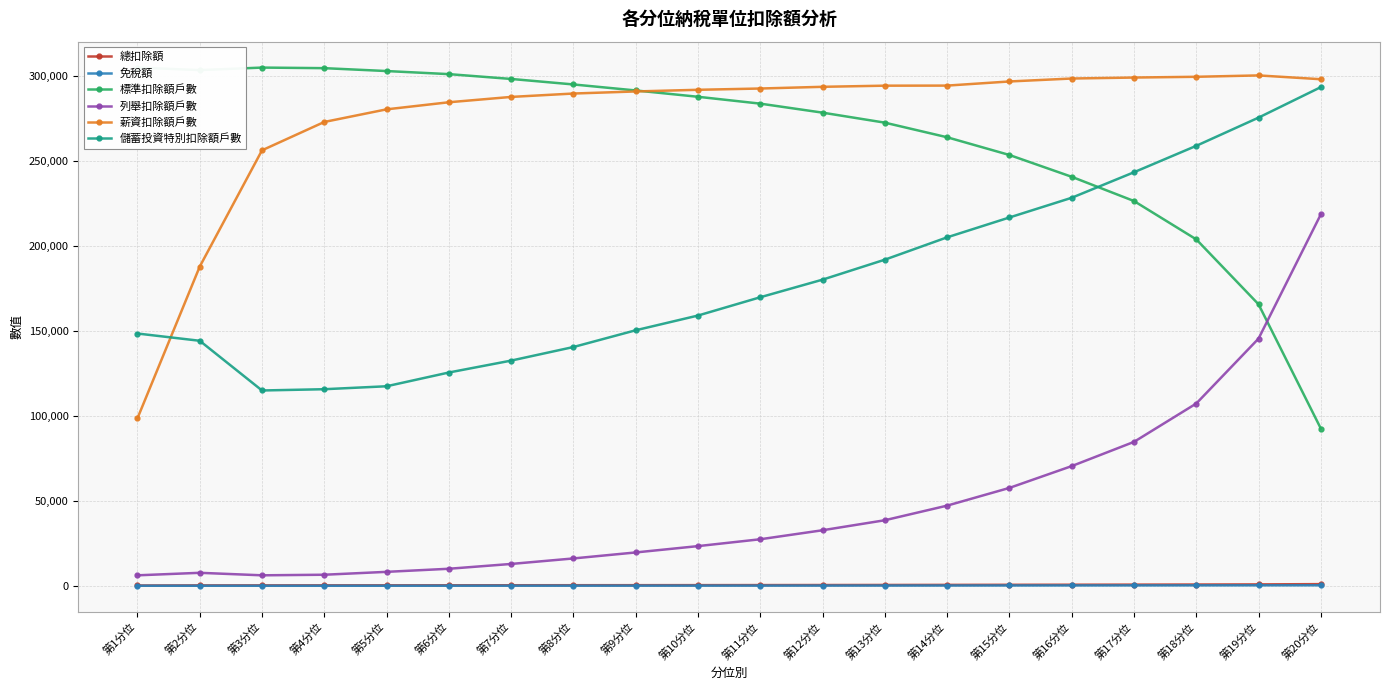

Reading right to left, list all the values displayed in this chart.

總扣除額: 第20分位=1098	第19分位=934	第18分位=860	第17分位=802	第16分位=748	第15分位=701	第14分位=652	第13分位=606	第12分位=567	第11分位=536	第10分位=507	第9分位=482	第8分位=459	第7分位=436	第6分位=417	第5分位=400	第4分位=384	第3分位=373	第2分位=353	第1分位=289
免稅額: 第20分位=411	第19分位=392	第18分位=363	第17分位=341	第16分位=318	第15分位=294	第14分位=270	第13分位=247	第12分位=228	第11分位=214	第10分位=200	第9分位=189	第8分位=178	第7分位=167	第6分位=156	第5分位=146	第4分位=136	第3分位=134	第2分位=142	第1分位=140
標準扣除額戶數: 第20分位=92672	第19分位=165803	第18分位=204028	第17分位=226600	第16分位=240860	第15分位=253695	第14分位=264129	第13分位=272726	第12分位=278619	第11分位=283919	第10分位=287959	第9分位=291684	第8分位=295213	第7分位=298453	第6分位=301289	第5分位=303106	第4分位=304804	第3分位=305144	第2分位=303671	第1分位=305148
列舉扣除額戶數: 第20分位=218756	第19分位=145625	第18分位=107400	第17分位=84828	第16分位=70568	第15分位=57733	第14分位=47299	第13分位=38703	第12分位=32810	第11分位=27510	第10分位=23470	第9分位=19745	第8分位=16216	第7分位=12976	第6分位=10140	第5分位=8323	第4分位=6625	第3分位=6285	第2分位=7758	第1分位=6281
薪資扣除額戶數: 第20分位=298288	第19分位=300532	第18分位=299726	第17分位=299281	第16分位=298707	第15分位=296969	第14分位=294539	第13分位=294496	第12分位=293825	第11分位=292820	第10分位=292069	第9分位=291096	第8分位=289873	第7分位=287876	第6分位=284735	第5分位=280565	第4分位=273136	第3分位=256449	第2分位=187993	第1分位=98677
儲蓄投資特別扣除額戶數: 第20分位=293643	第19分位=275692	第18分位=259085	第17分位=243532	第16分位=228512	第15分位=216910	第14分位=205226	第13分位=192077	第12分位=180319	第11分位=169957	第10分位=159191	第9分位=150524	第8分位=140660	第7分位=132670	第6分位=125663	第5分位=117565	第4分位=115828	第3分位=115080	第2分位=144336	第1分位=148609